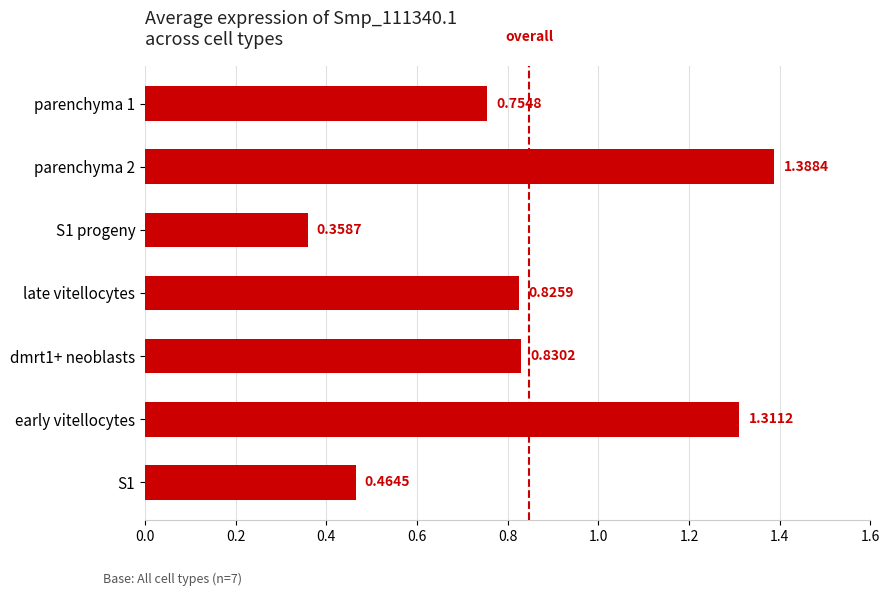

Rank the categories by value from lowest to highest.

S1 progeny, S1, parenchyma 1, late vitellocytes, dmrt1+ neoblasts, early vitellocytes, parenchyma 2